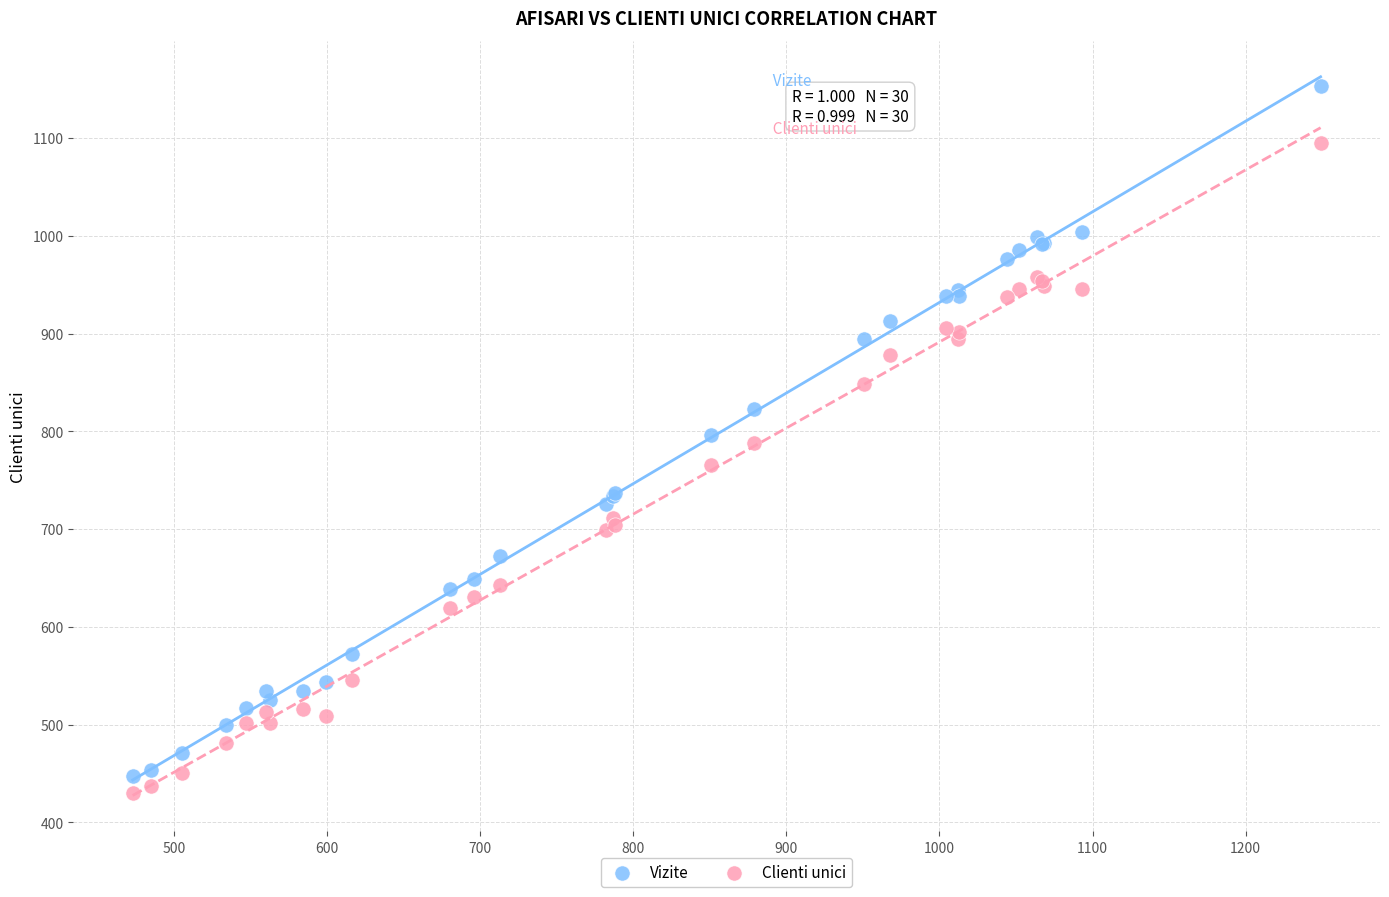

Which series has the widest spread of Y values?

Vizite